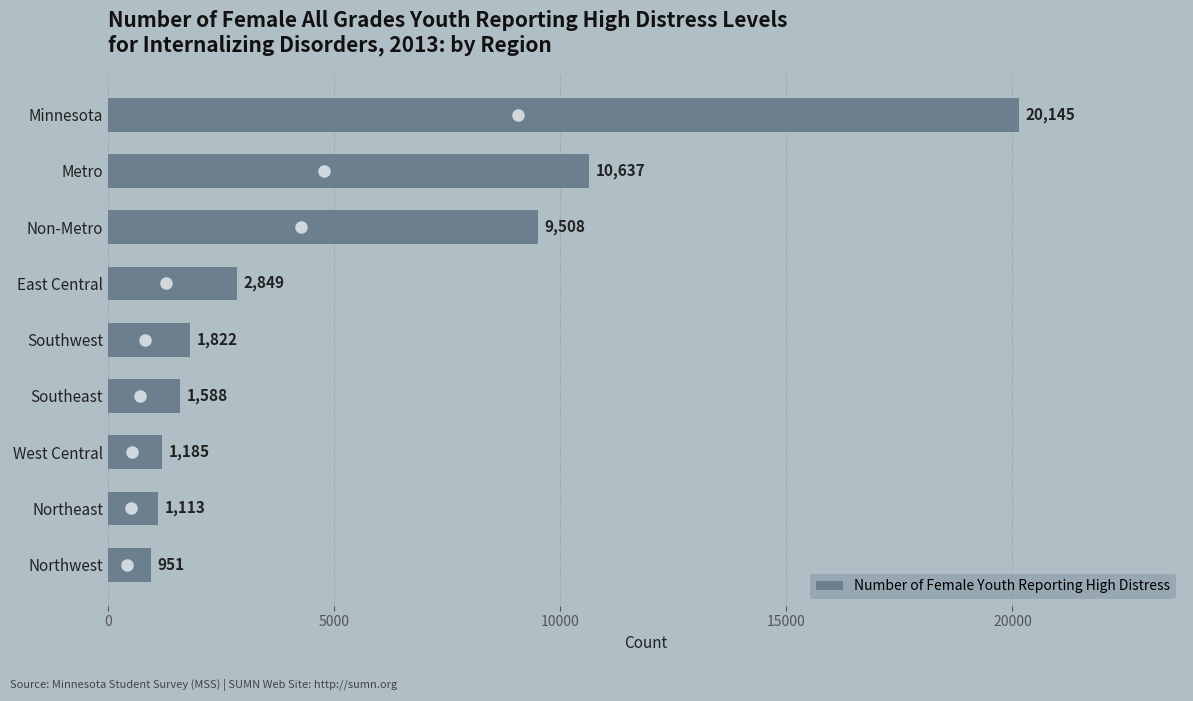

List the labels in order of value, smallest first.

Northwest, Northeast, West Central, Southeast, Southwest, East Central, Non-Metro, Metro, Minnesota